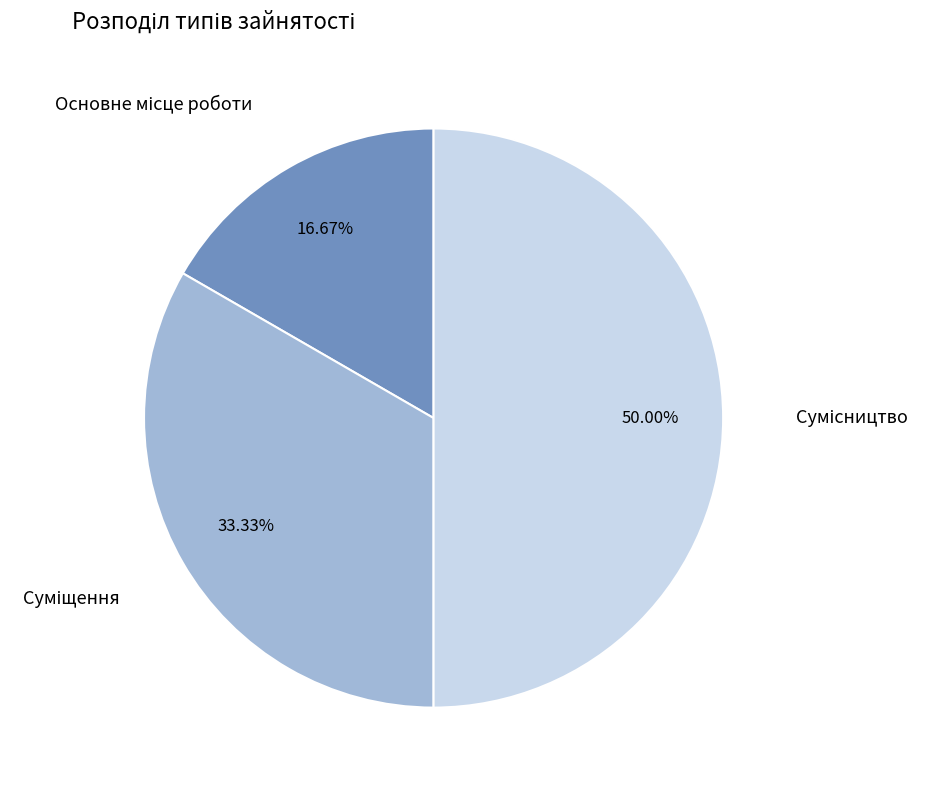

How many segments does this pie chart have?

3